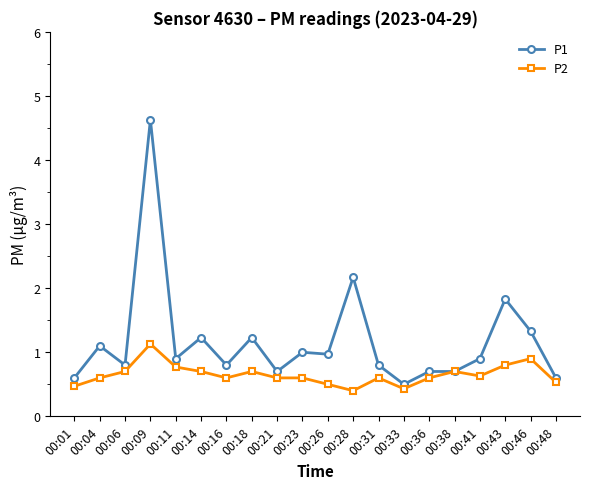

Where is the first local minimum for P1?

00:06